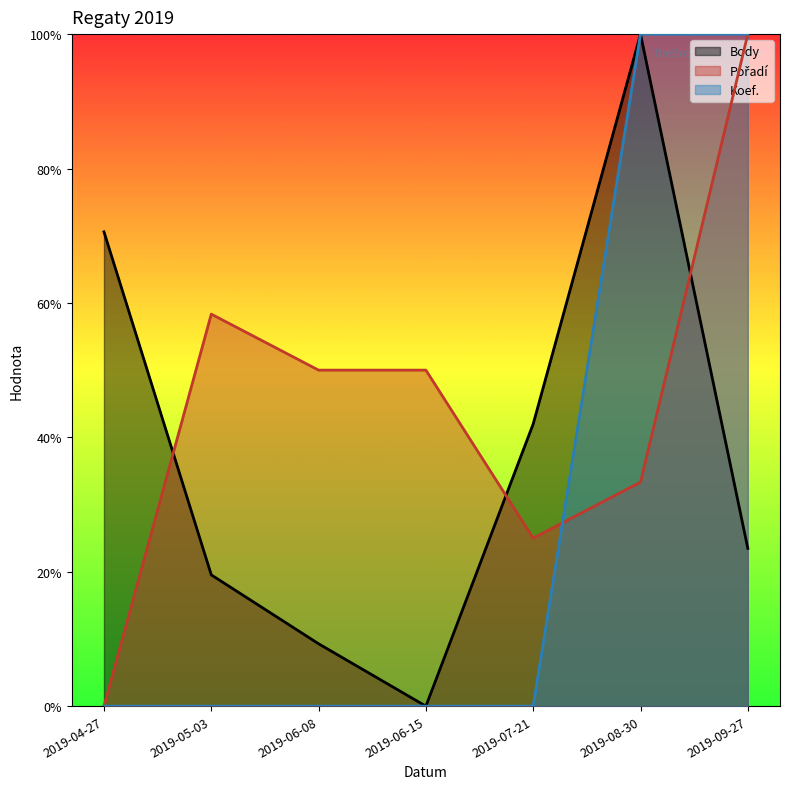

Reading right to left, transcribe all the data shown in this chart.

Body: 0.2	1.0	0.4	0.0	0.1	0.2	0.7
Pořadí: 1.0	0.3	0.2	0.5	0.5	0.6	0.0
Koef.: 1.0	1.0	0.0	0.0	0.0	0.0	0.0